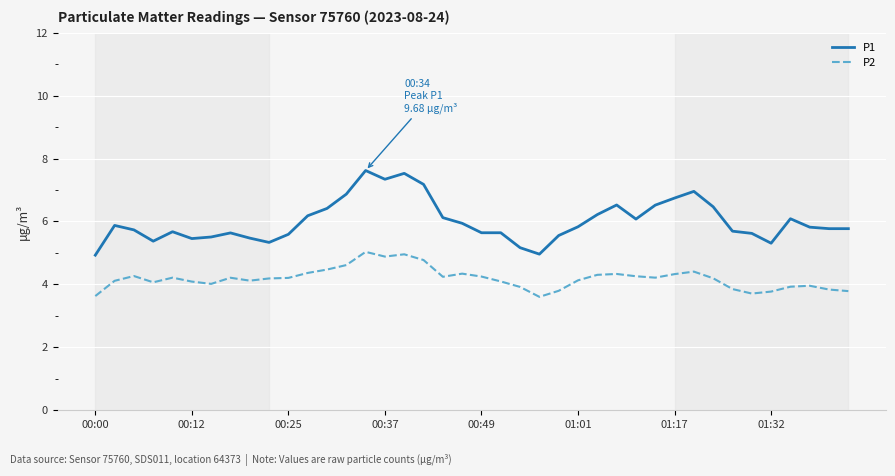

Which series has the widest spread of values?

P1